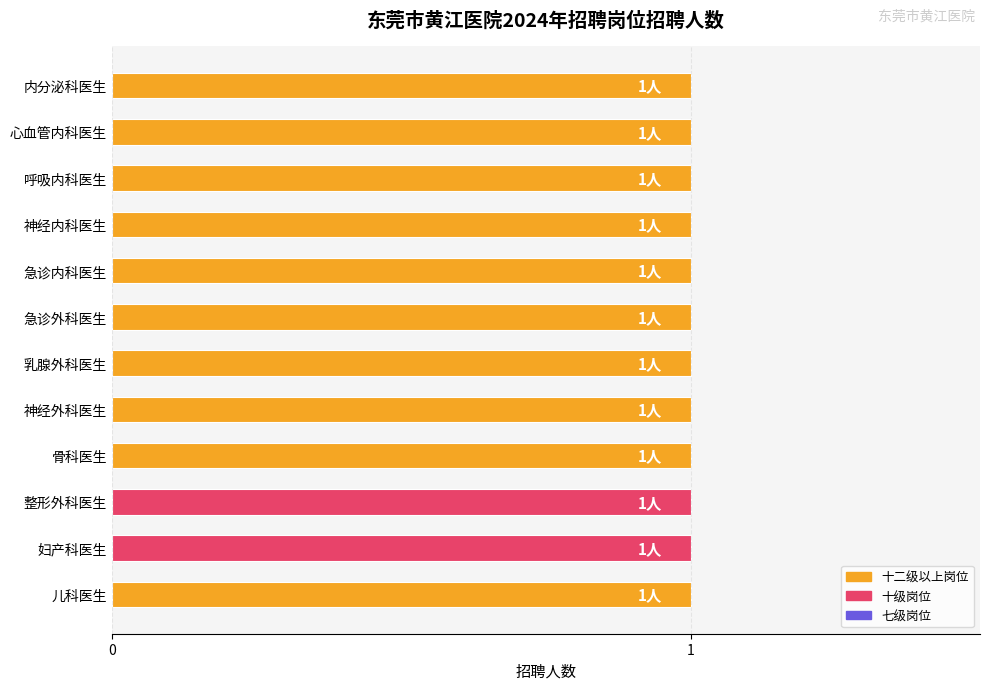

What position from the left is 乳腺外科医生?

7